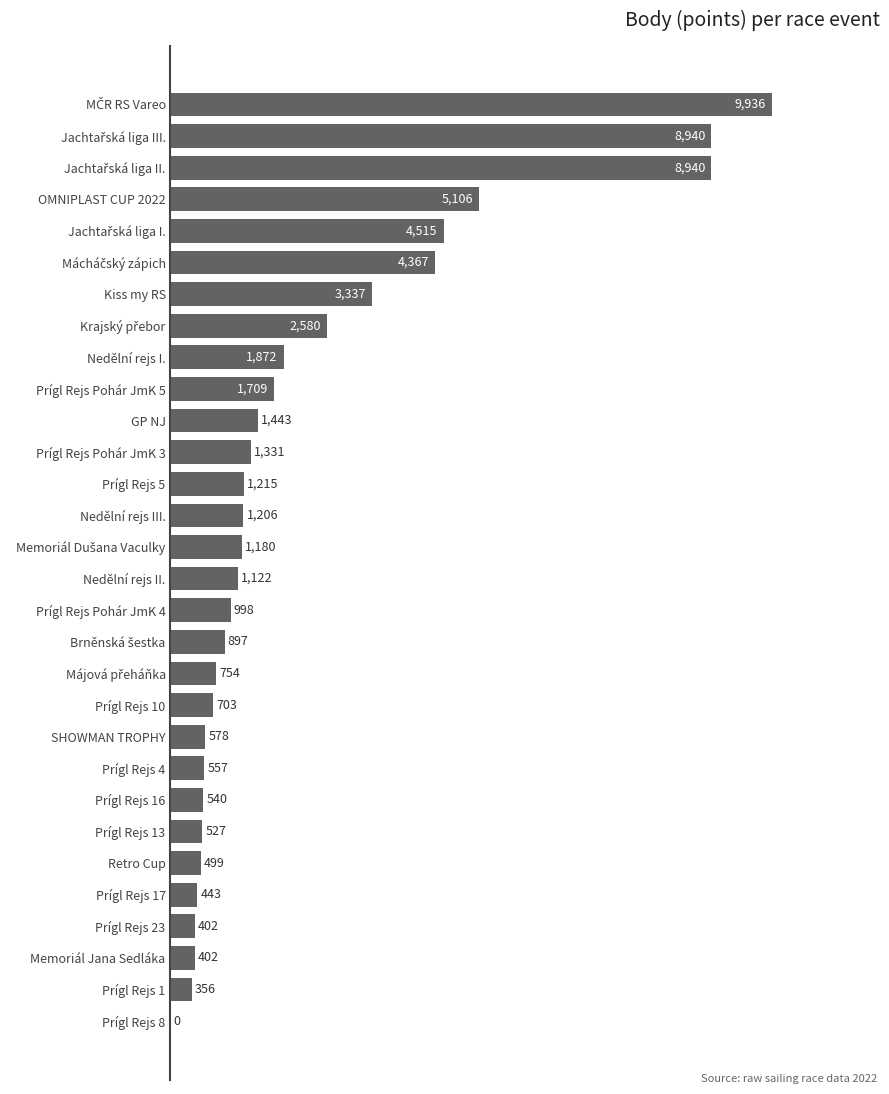

Which has a higher value, Prígl Rejs 23 or Prígl Rejs Pohár JmK 4?

Prígl Rejs Pohár JmK 4